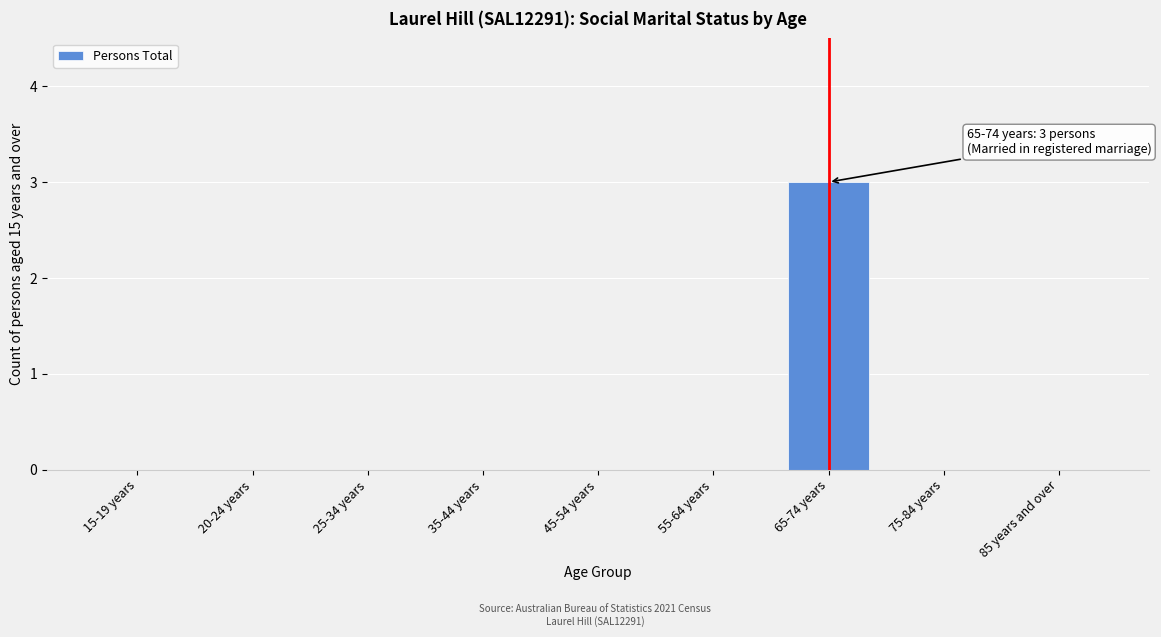

Reading left to right, extract all data points from this chart.

15-19 years=0	20-24 years=0	25-34 years=0	35-44 years=0	45-54 years=0	55-64 years=0	65-74 years=3	75-84 years=0	85 years and over=0